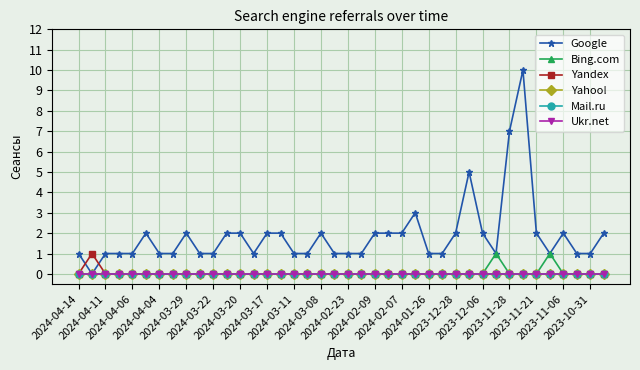

Rank the series by their maximum value, from lowest to highest.

Yahoo!, Mail.ru, Ukr.net, Bing.com, Yandex, Google